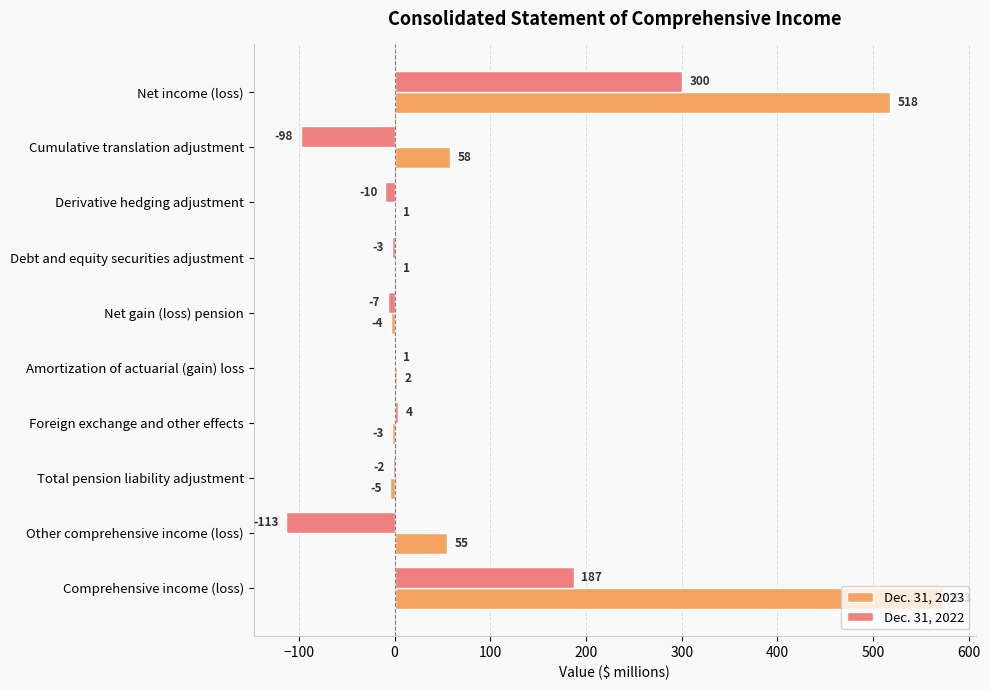

Which category has the highest value in the Dec. 31, 2023 series?

Comprehensive income (loss)